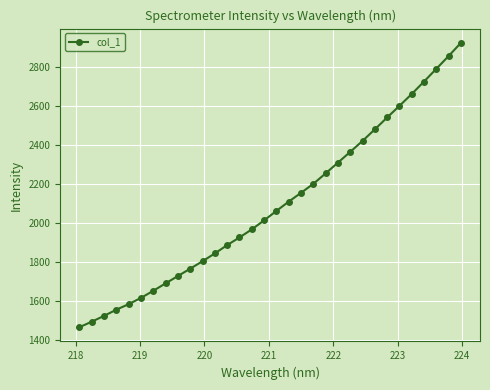

What is the value of the 17th point from the left?

2059.6